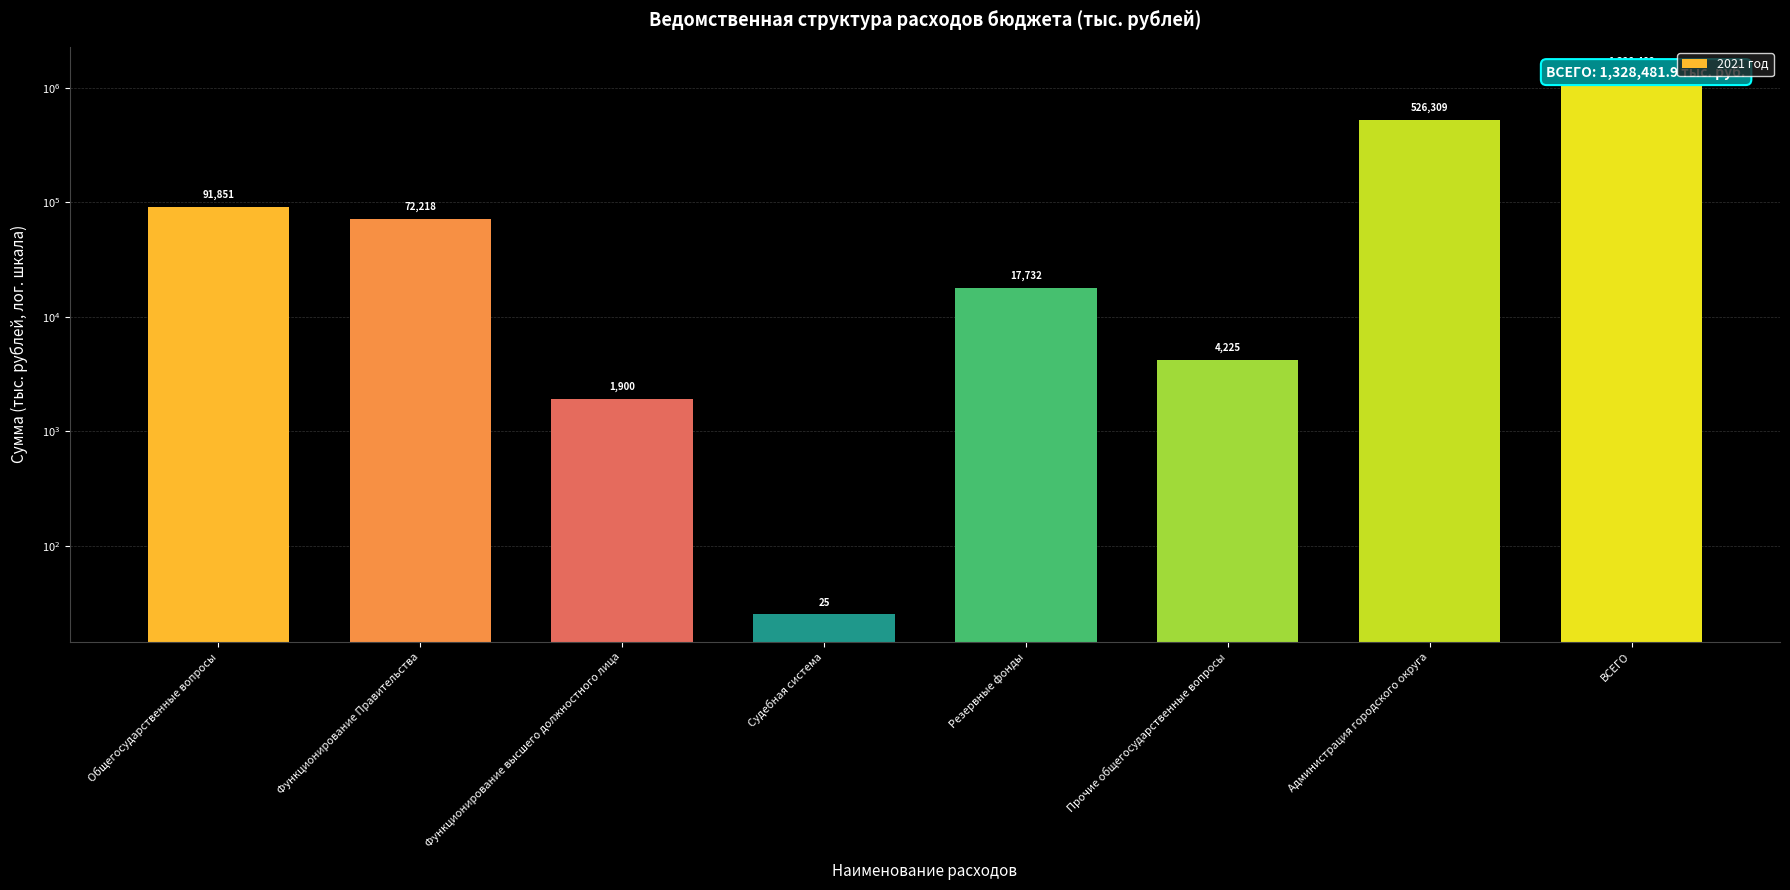

What is the label of the 6th bar from the right?

Функционирование высшего должностного лица